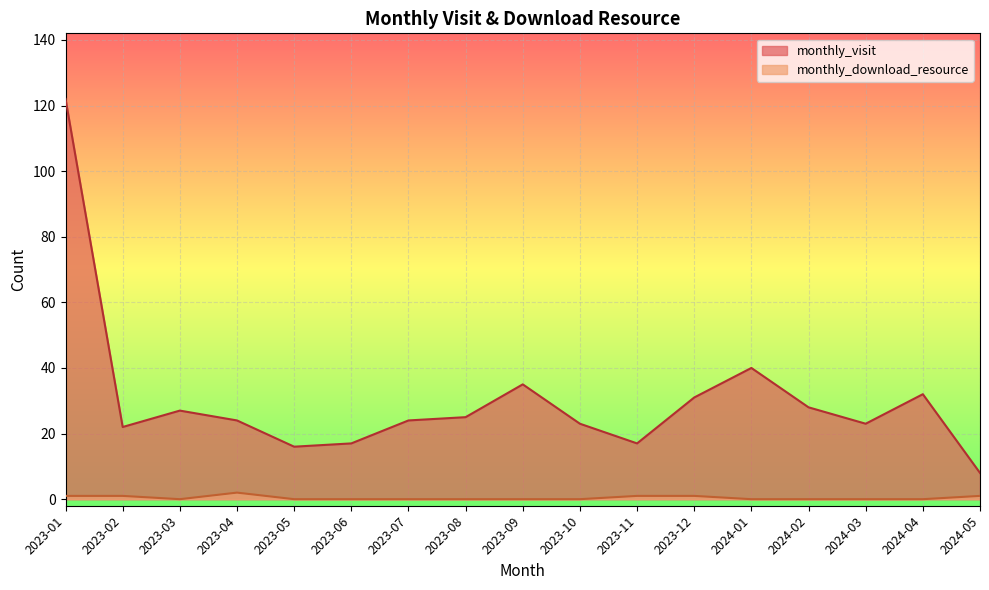

What is the value of the monthly_download_resource point at the 2nd from the left?

1